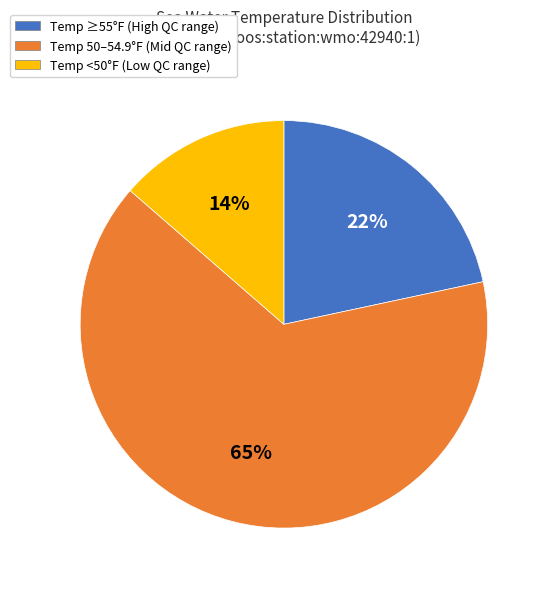

What percentage is the Temp <50°F (Low QC range) slice, to the nearest percent?

14%